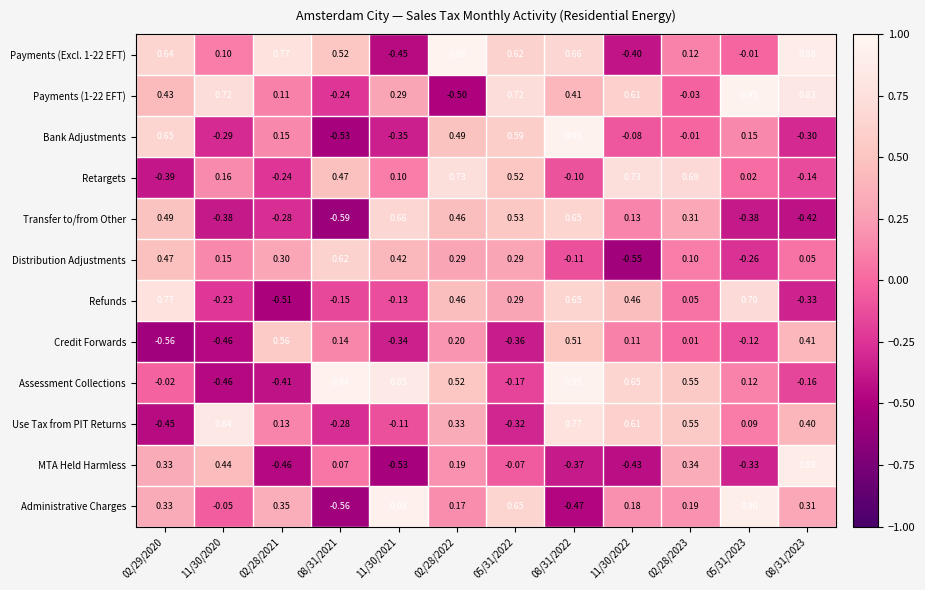

Is the value of Payments (Excl. 1-22 EFT) at 02/28/2022 greater than the value of Use Tax from PIT Returns at 02/29/2020?

Yes